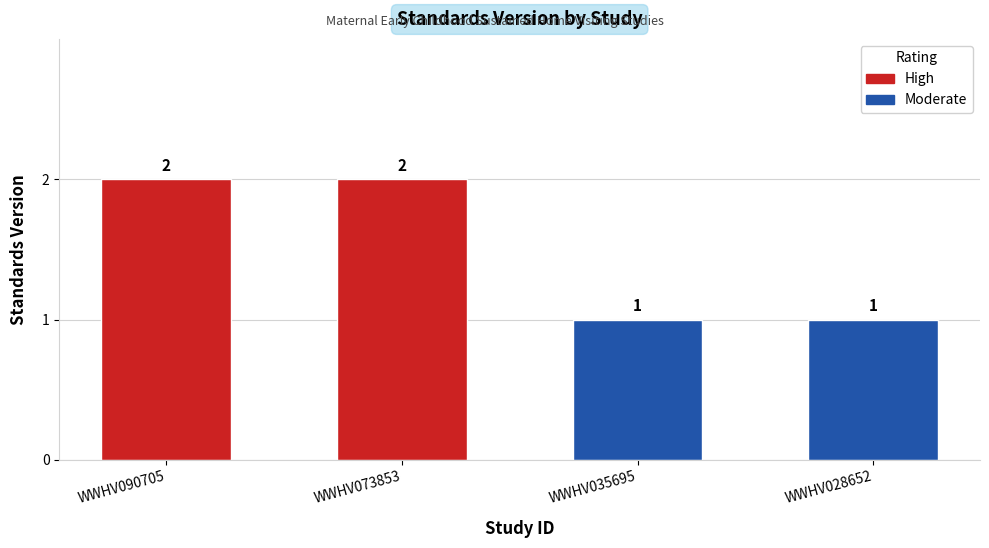

What is the sum of all values?

6